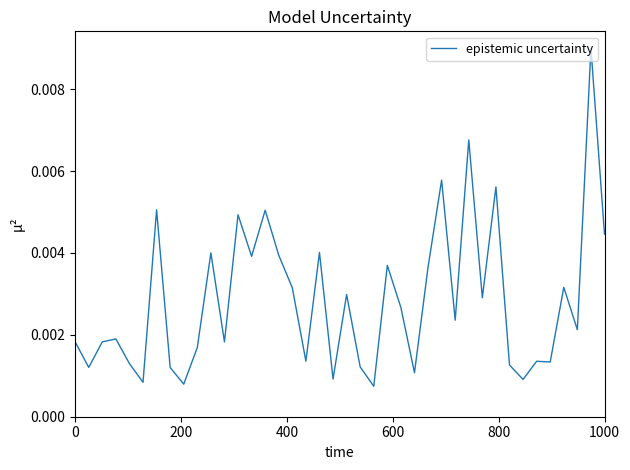

How many distinct data groups are displayed?

1